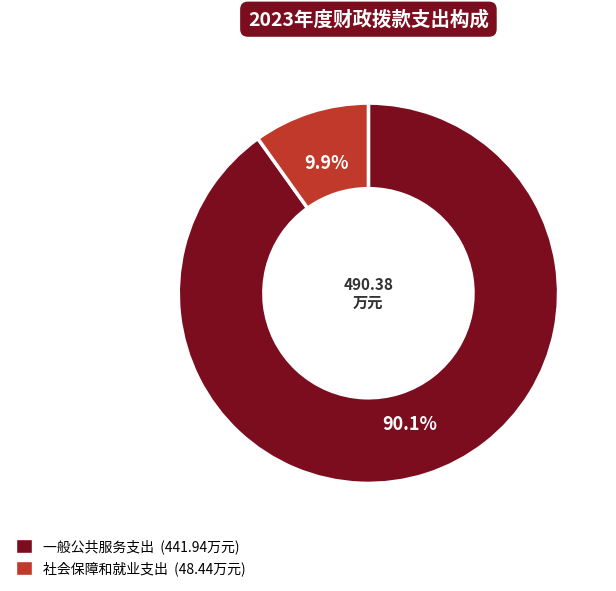

Rank the categories by value from lowest to highest.

社会保障和就业支出, 一般公共服务支出